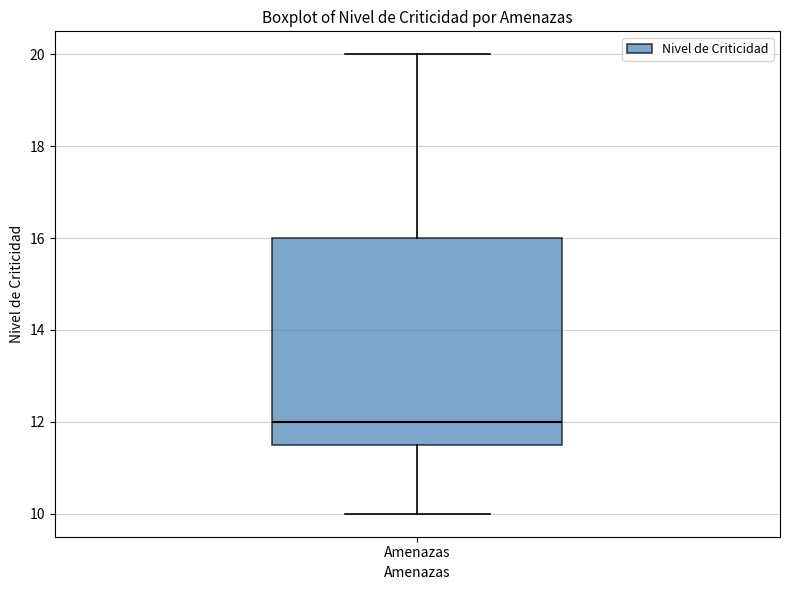

Where does the upper whisker of the box for Amenazas end on the y-axis? The values are not printed on the chart, so give them approximately, as read against the axis.

20.0